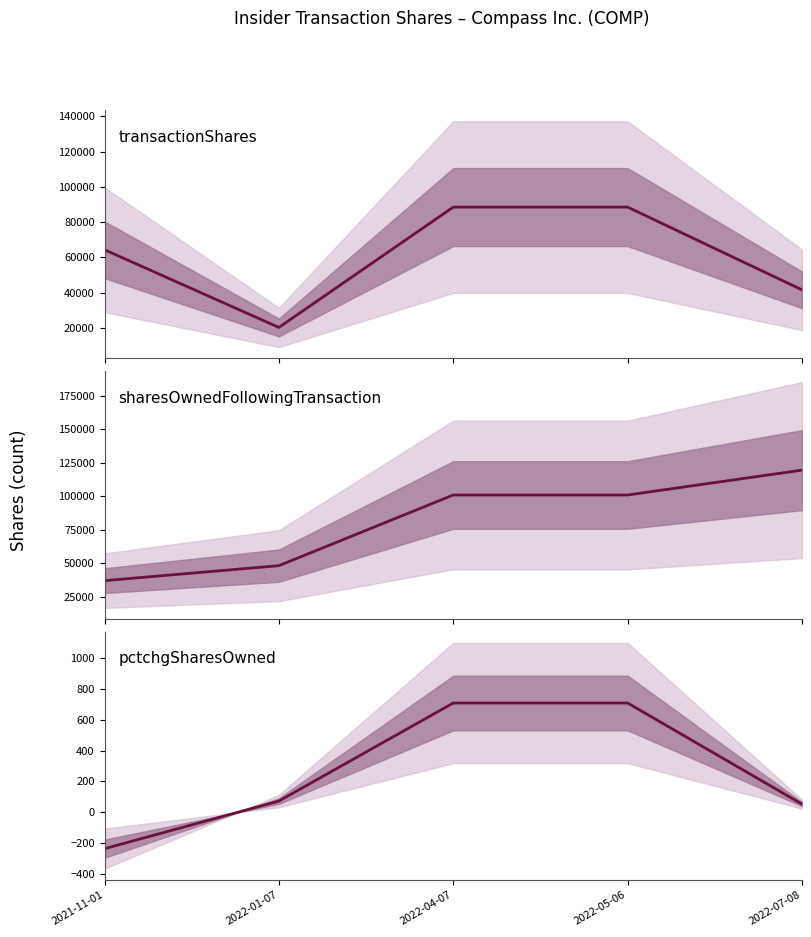

Count the sharesOwnedFollowingTransaction values in the range 48201 to 100982.

3